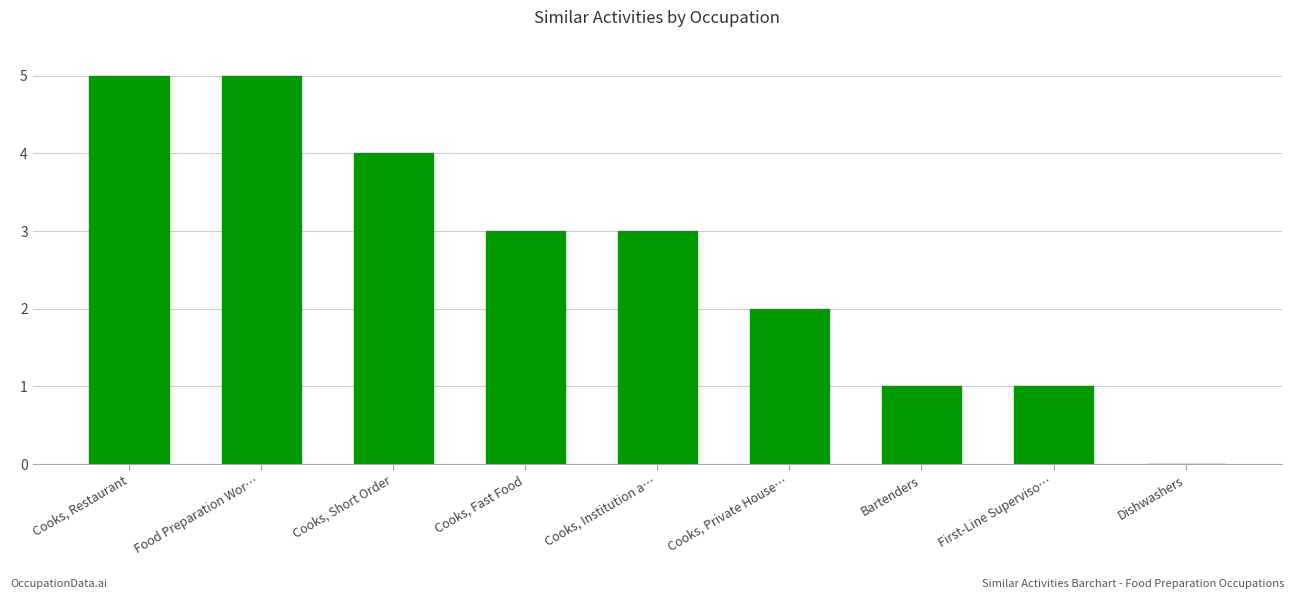

The chart shows a value of 0 at First-Line Superviso…. True or false?

False